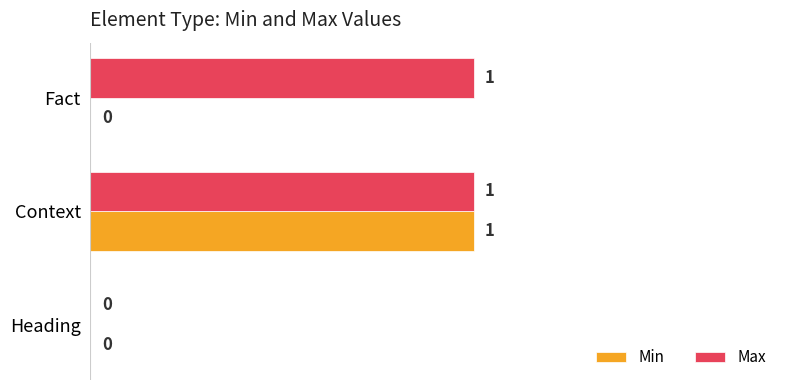

At which category is the sum across all series the highest?

Context